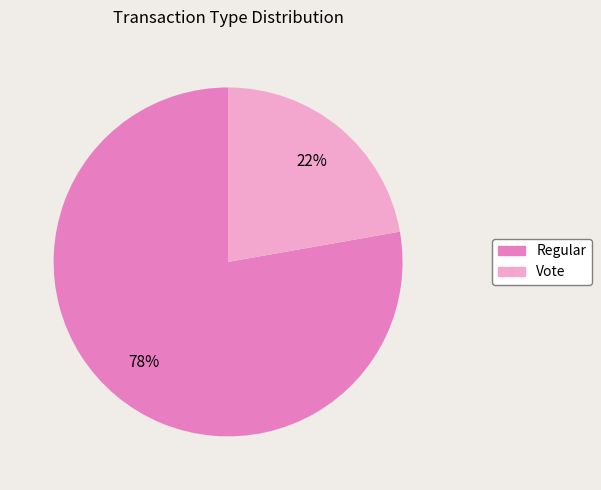

Is the sum of Regular and Vote greater than half?

Yes